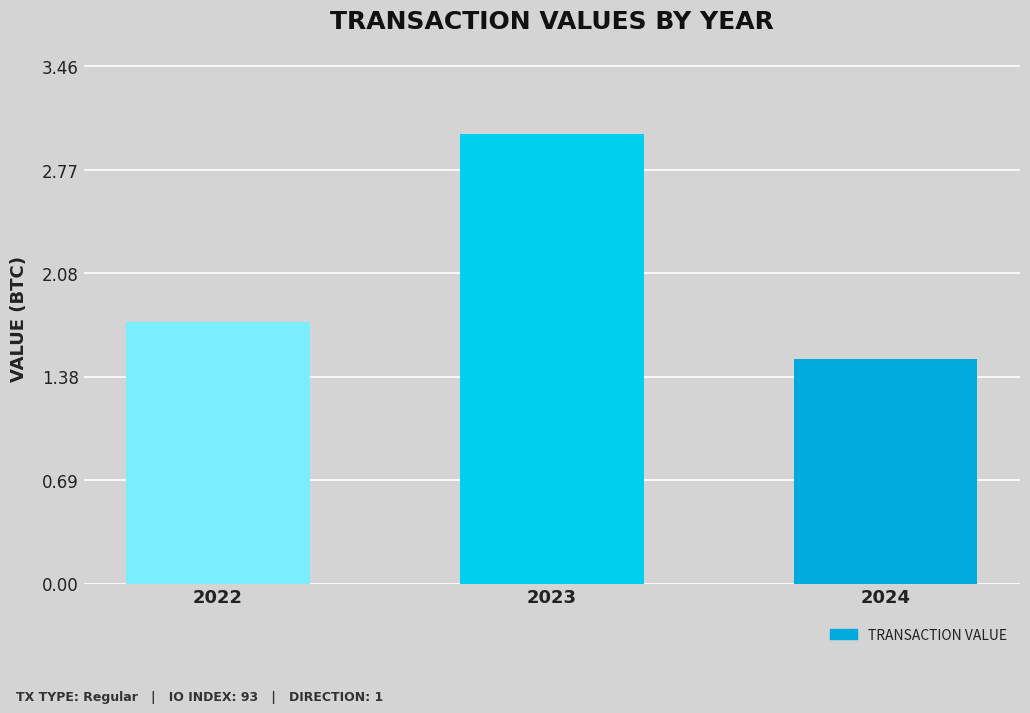

What value does the data have at 2024?

1.5